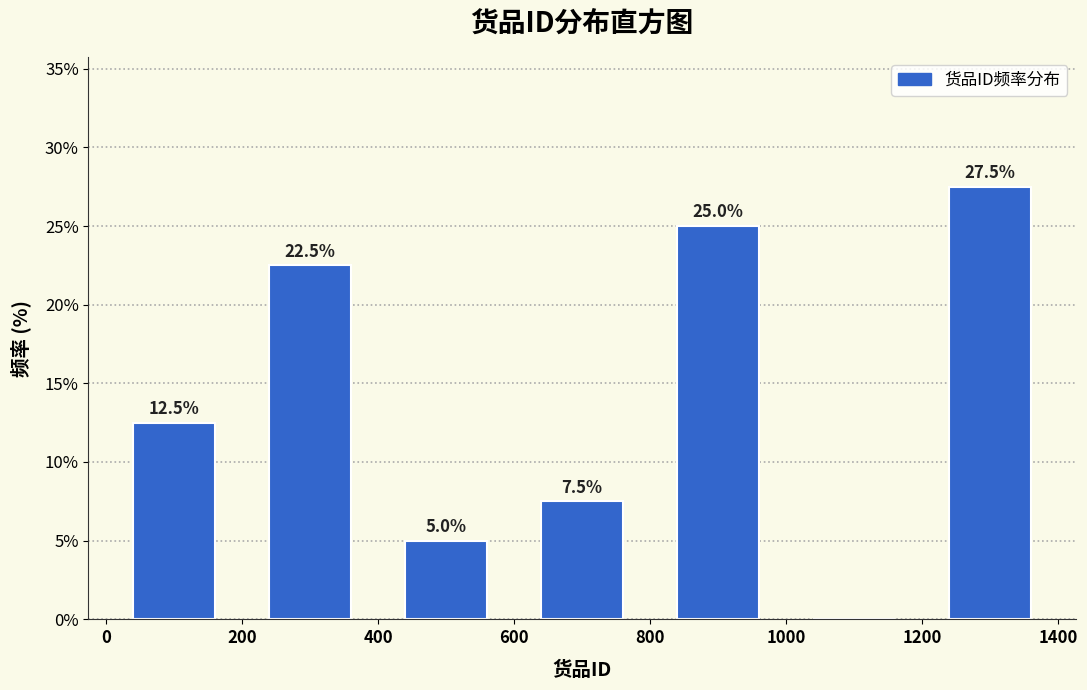

Over which range of the x-axis is the bar tallest?

1200 to 1400